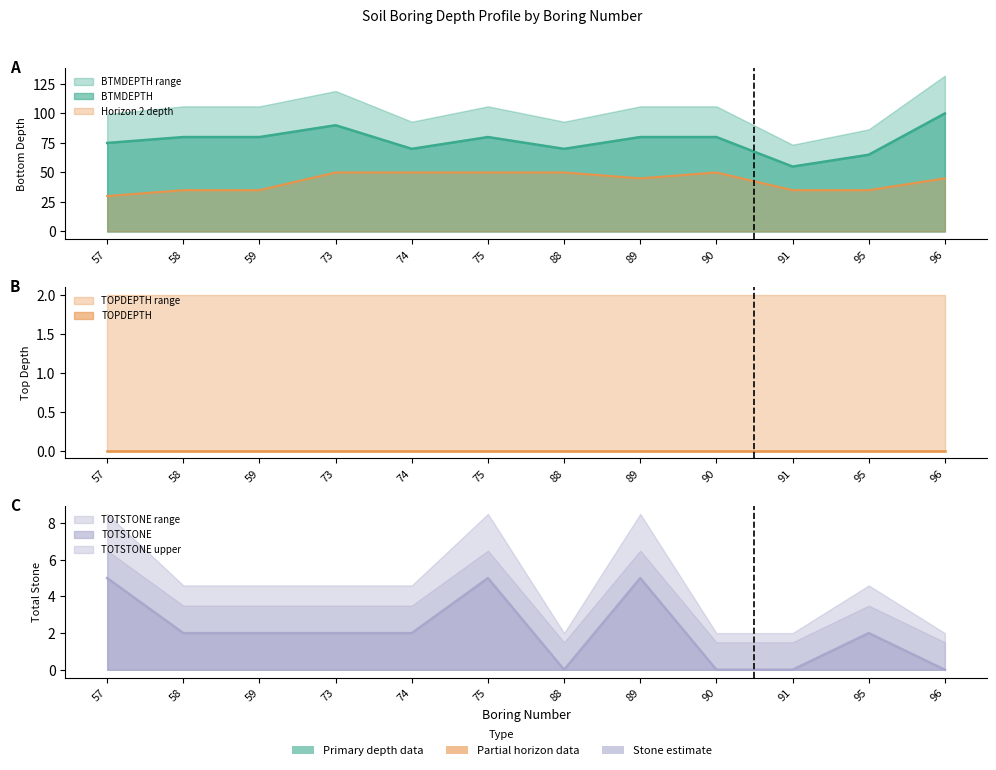

True or false: BTMDEPTH and TOTSTONE cross at least once.

False